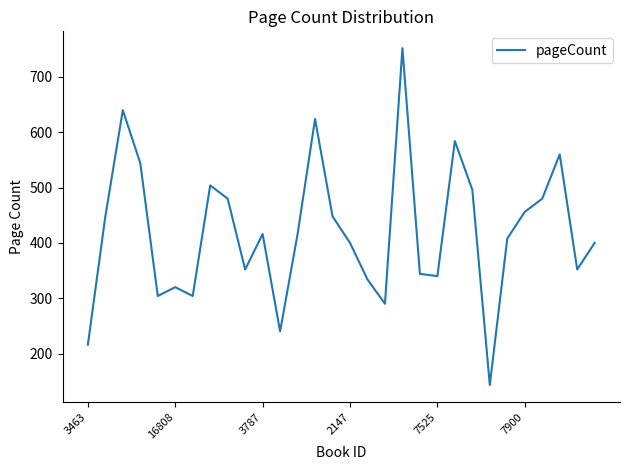

Reading left to right, transcribe all the data shown in this chart.

216	448	640	544	304	320	304	504	480	352	416	240	416	624	448	400	334	290	752	344	340	584	496	143	408	456	480	560	352	400